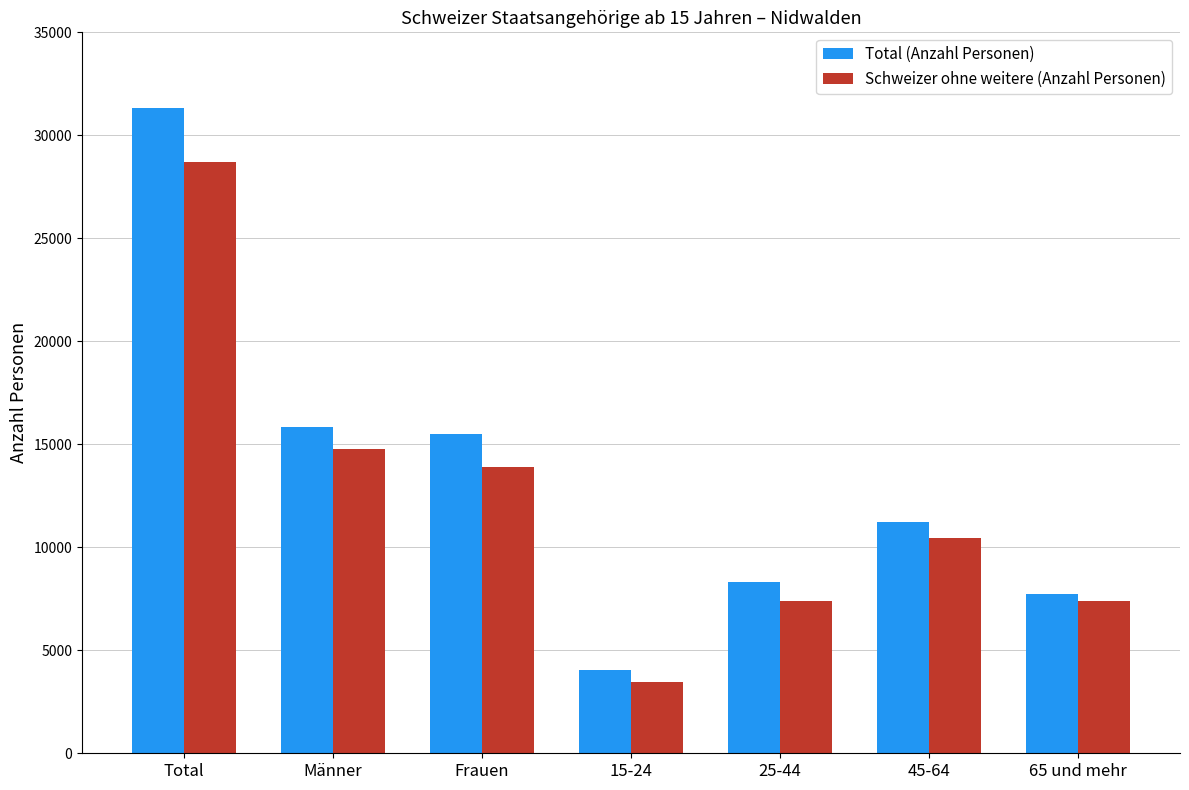

Is it true that Total (Anzahl Personen) equals 17967.3 at 45-64?

False